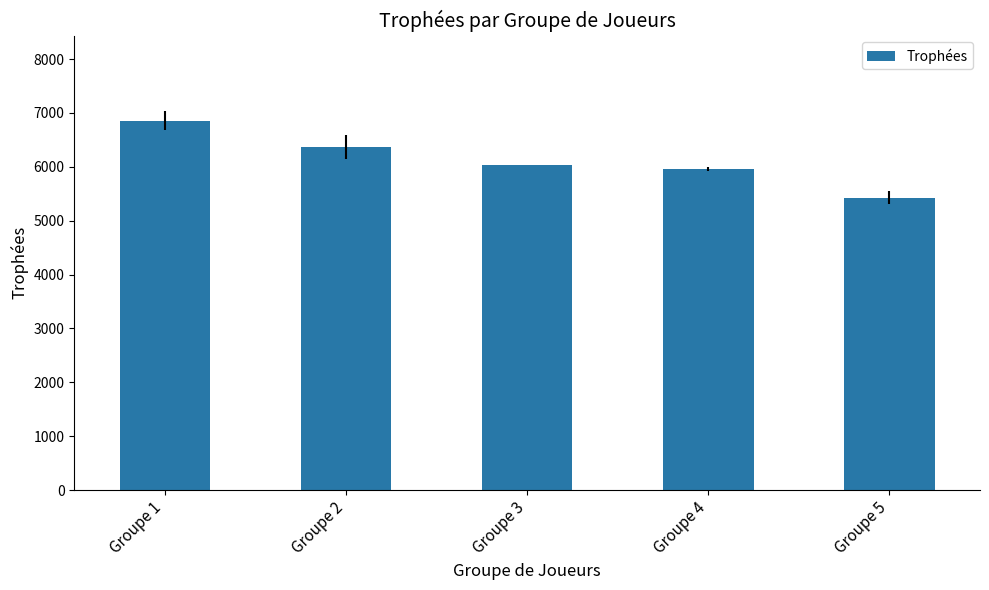

Read the value at Groupe 5.

5424.0